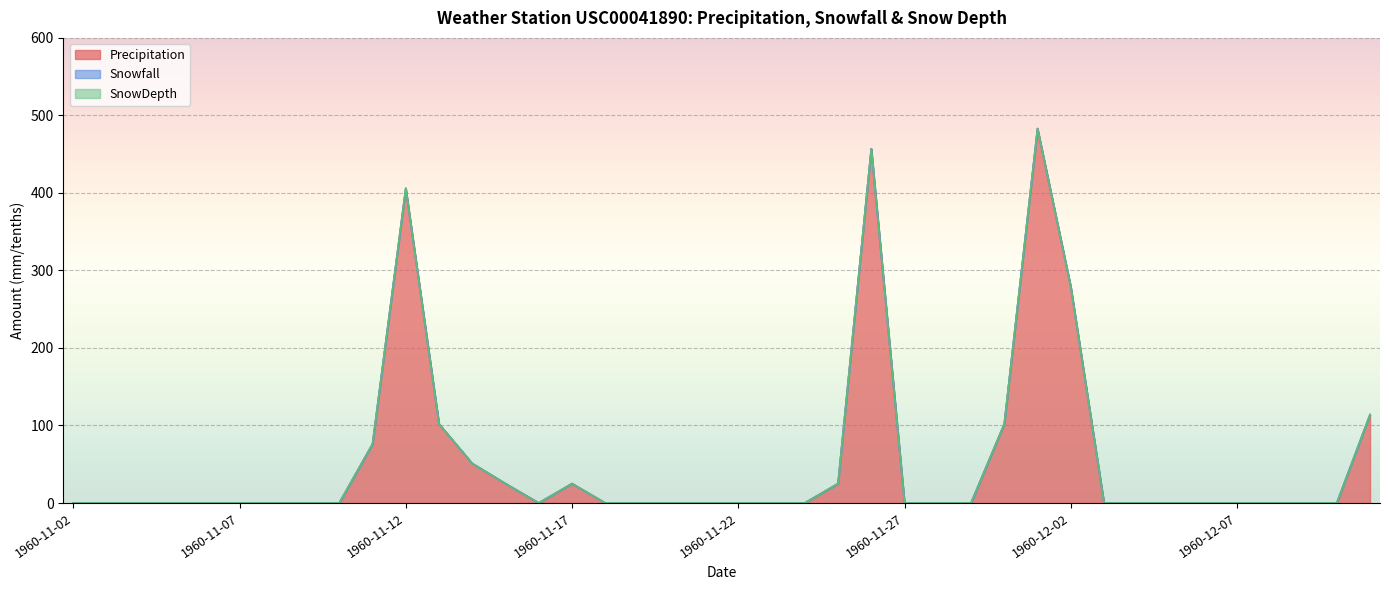

Does the chart display data point markers on the line(s)?

No